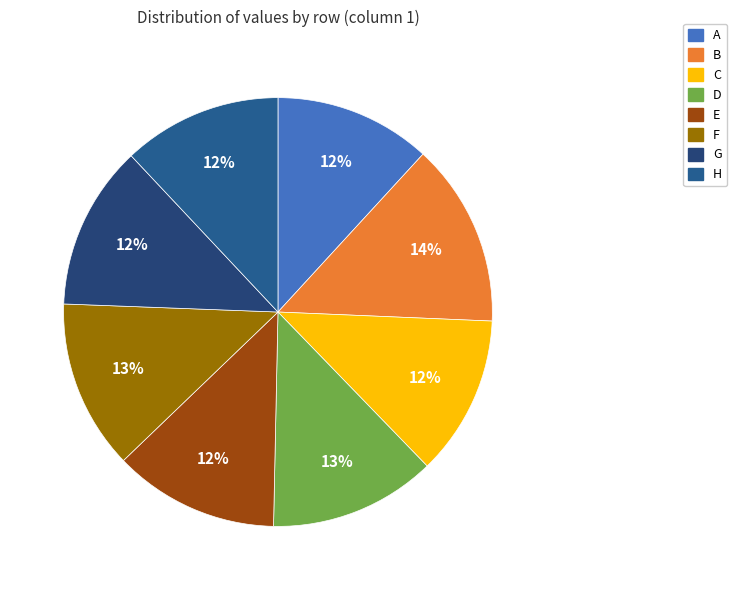

How many segments does this pie chart have?

8